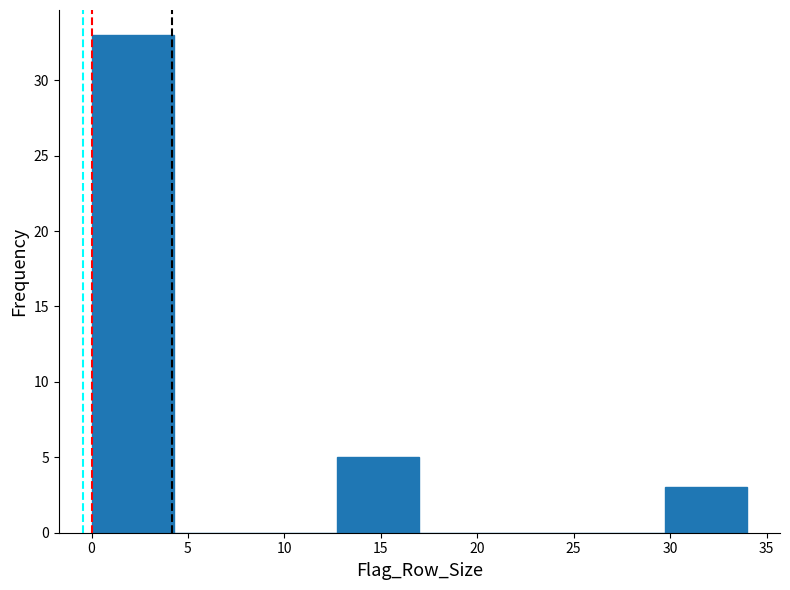

Which range on the x-axis has the tallest bar?

0.00 to 4.25